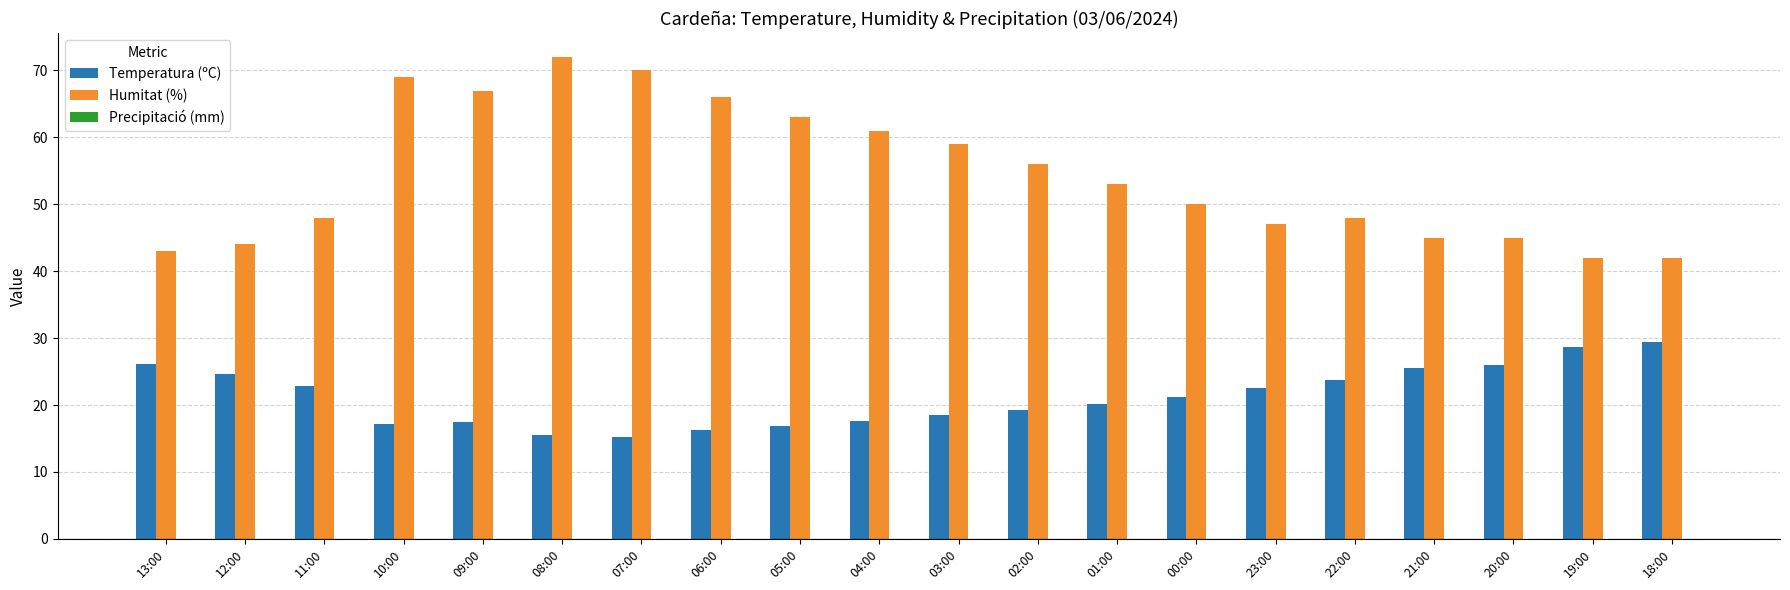

At how many categories does at least one series exceed 40?

20